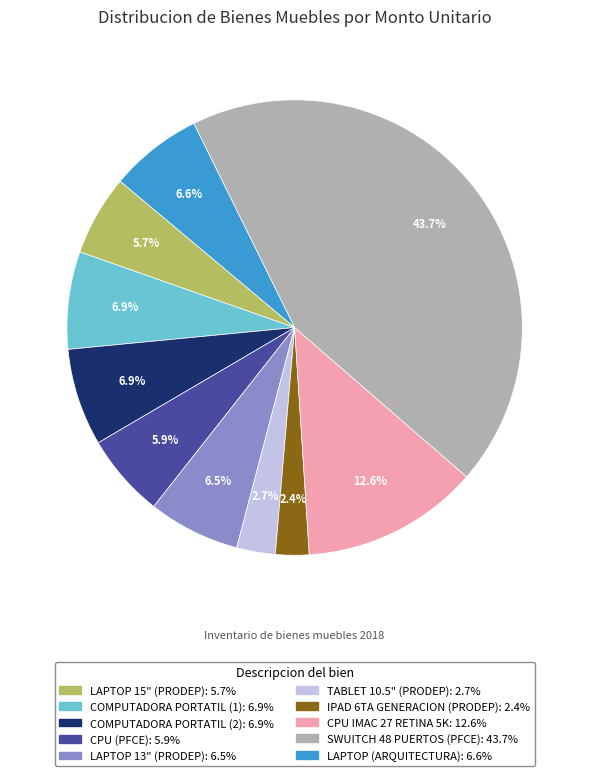

Is there any slice that represents more than half of the pie?

No